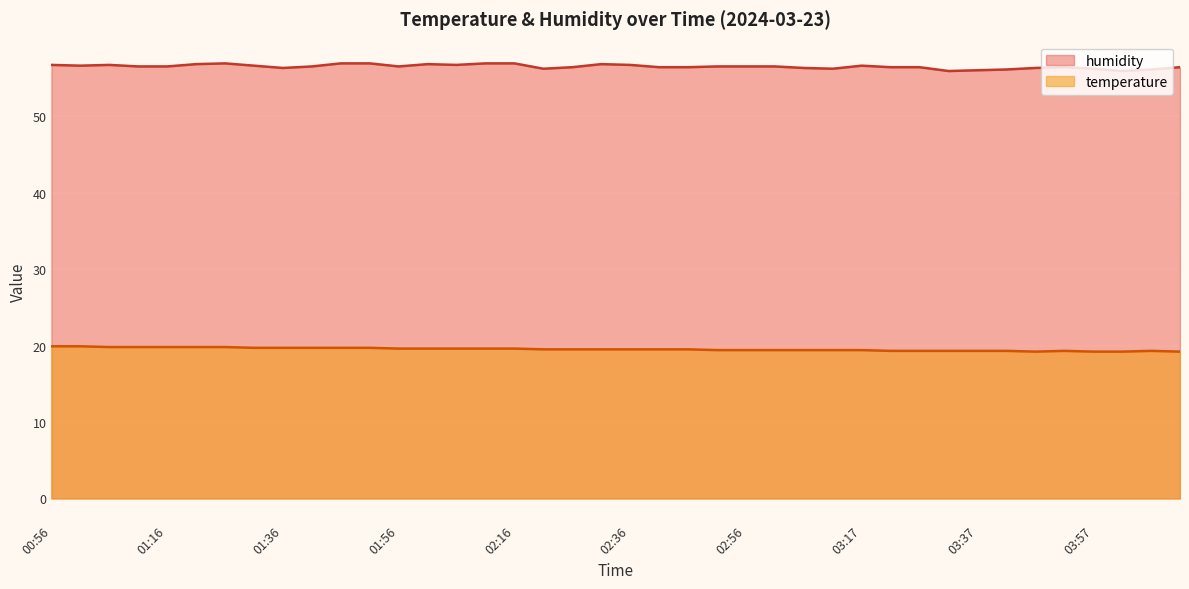

Count the humidity values in the range 56 to 57.

38